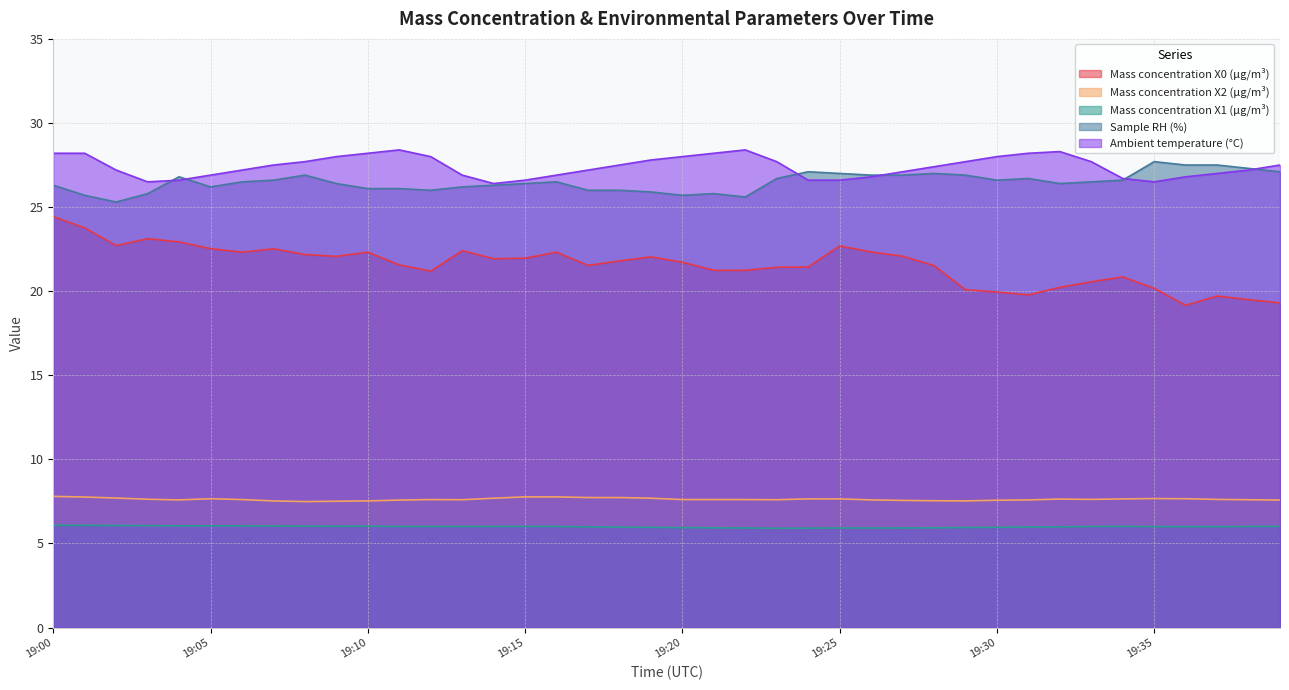

Does the chart have visible grid lines?

Yes